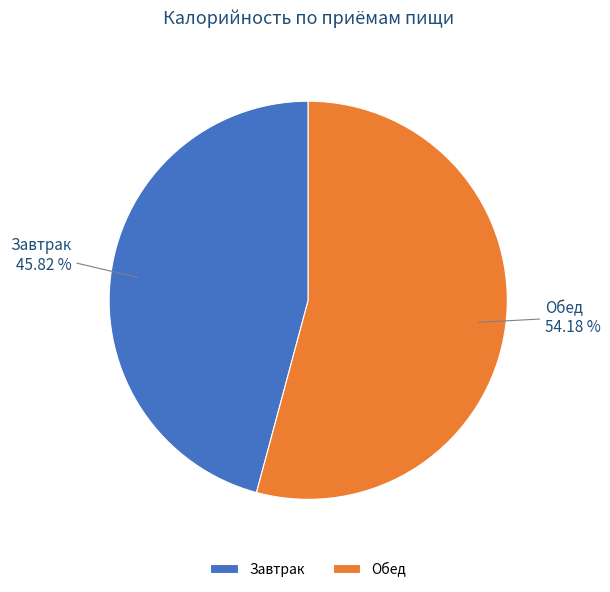

What is the majority slice?

Обед